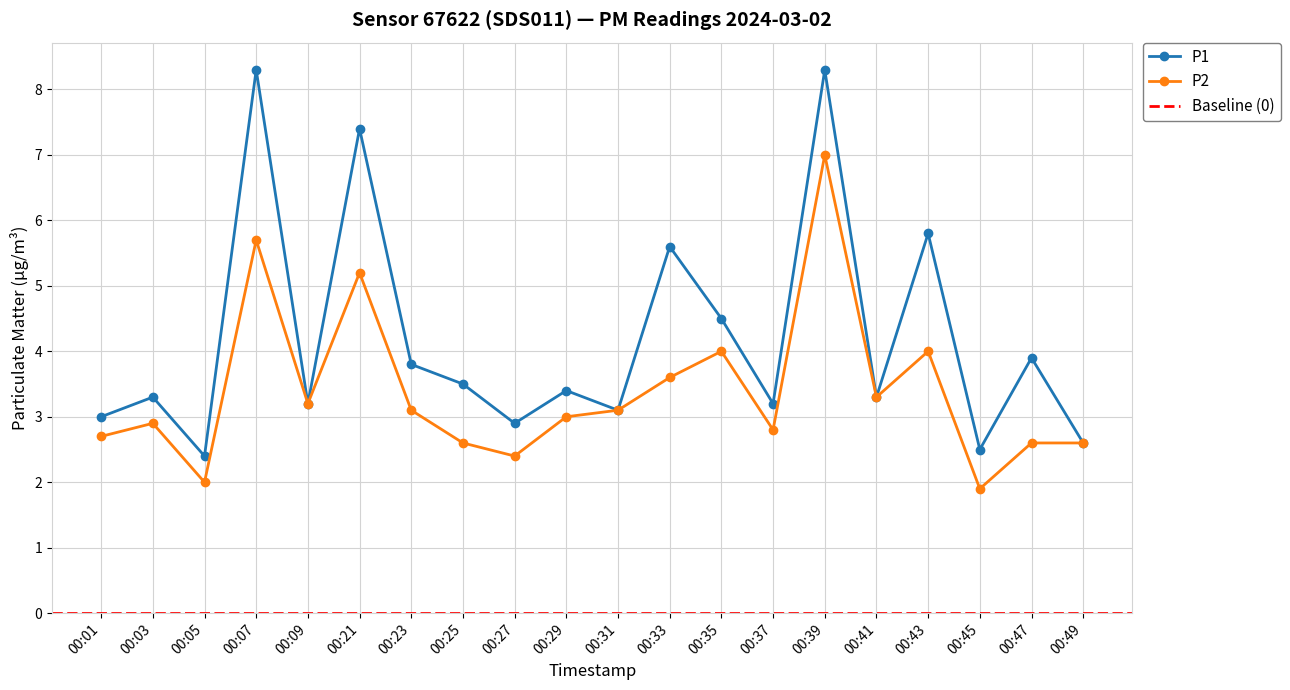

What is the minimum value for P2?

1.9